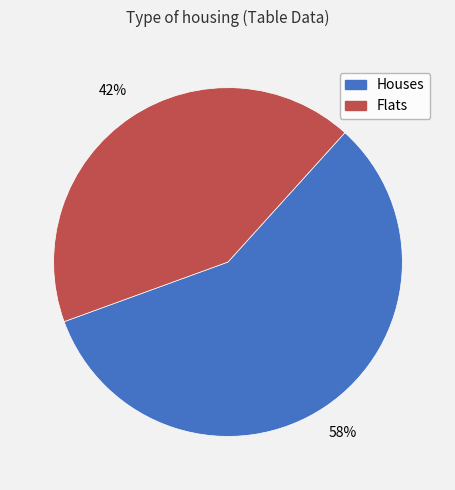

To the nearest percent, what is the average slice percentage?

50%